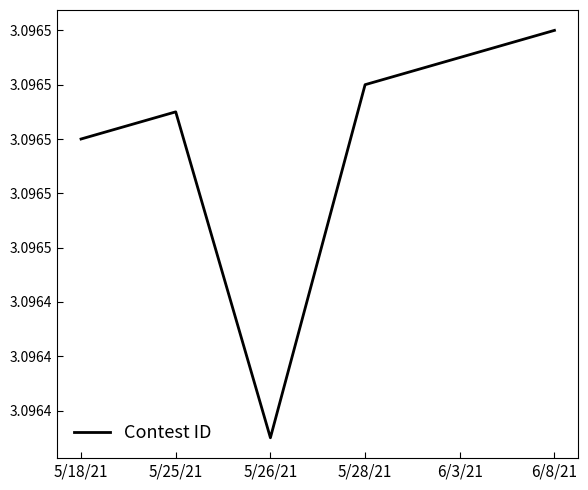

Count the values in the range 3 to 4.

6